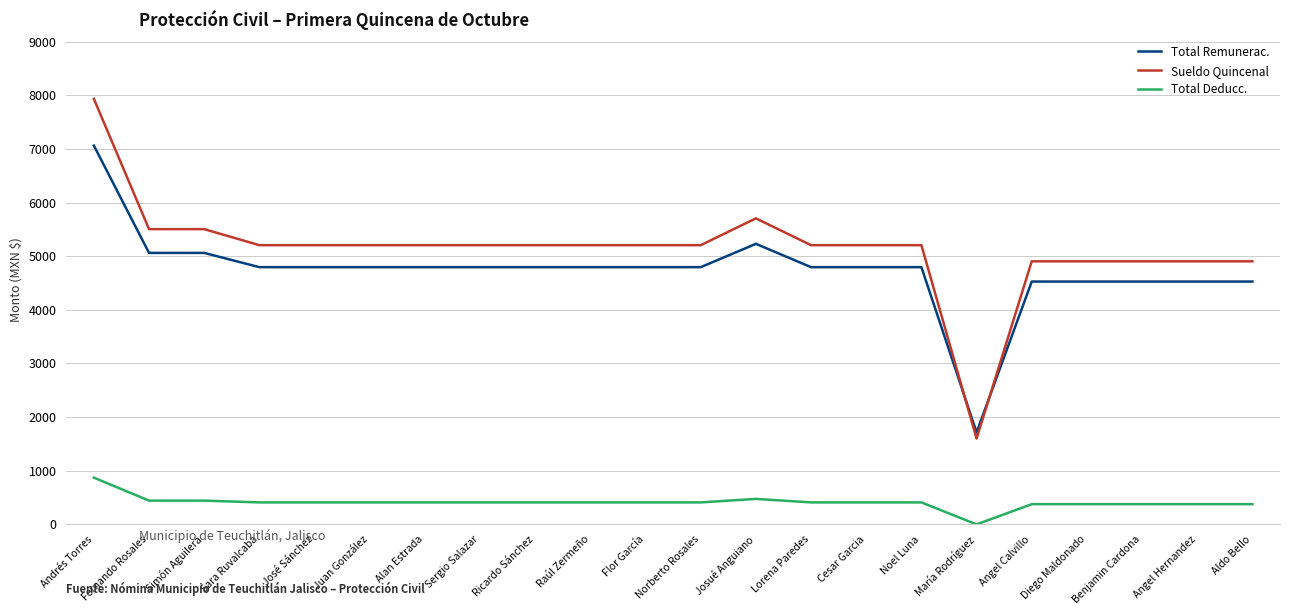

Which series has the widest spread of values?

Sueldo Quincenal